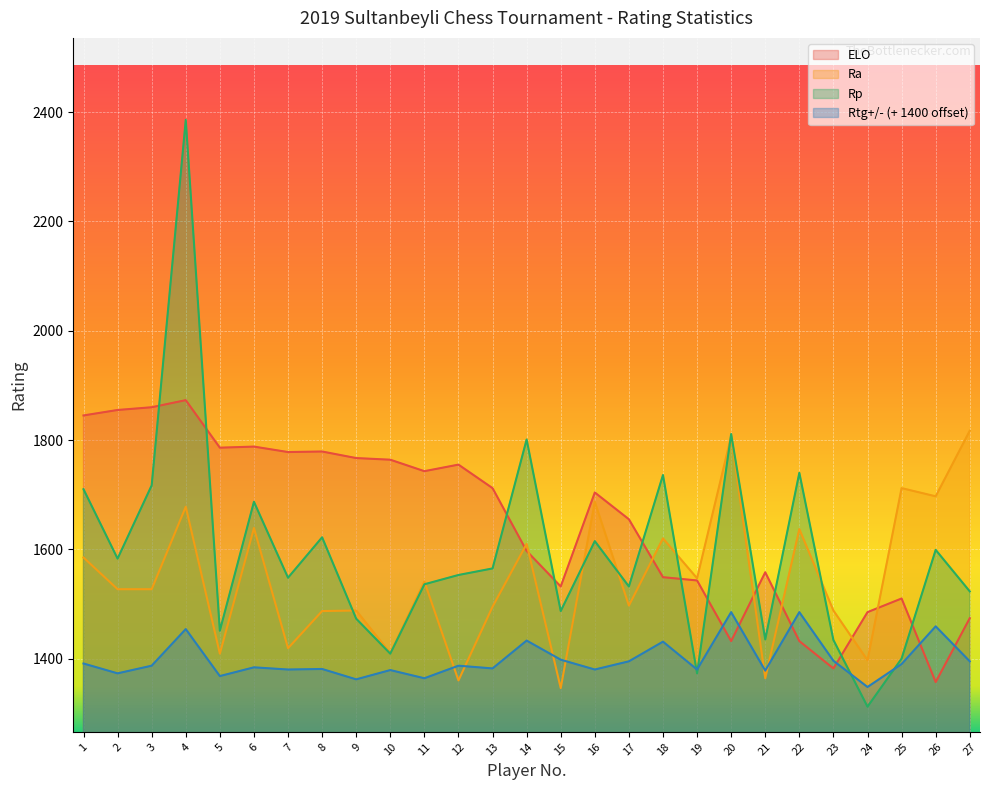

How many data points in Rtg+/- are less than 1387?

13